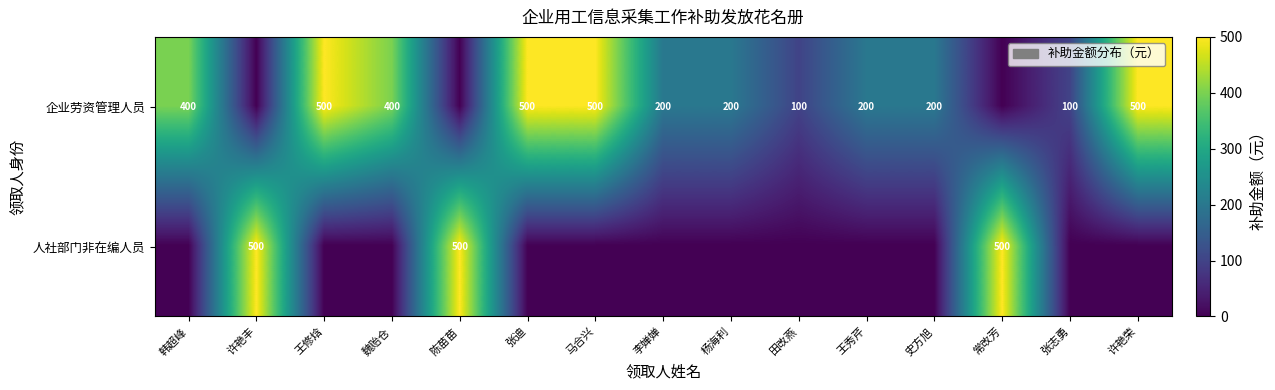

Between 张志勇 and 常改芳, which is larger?

张志勇